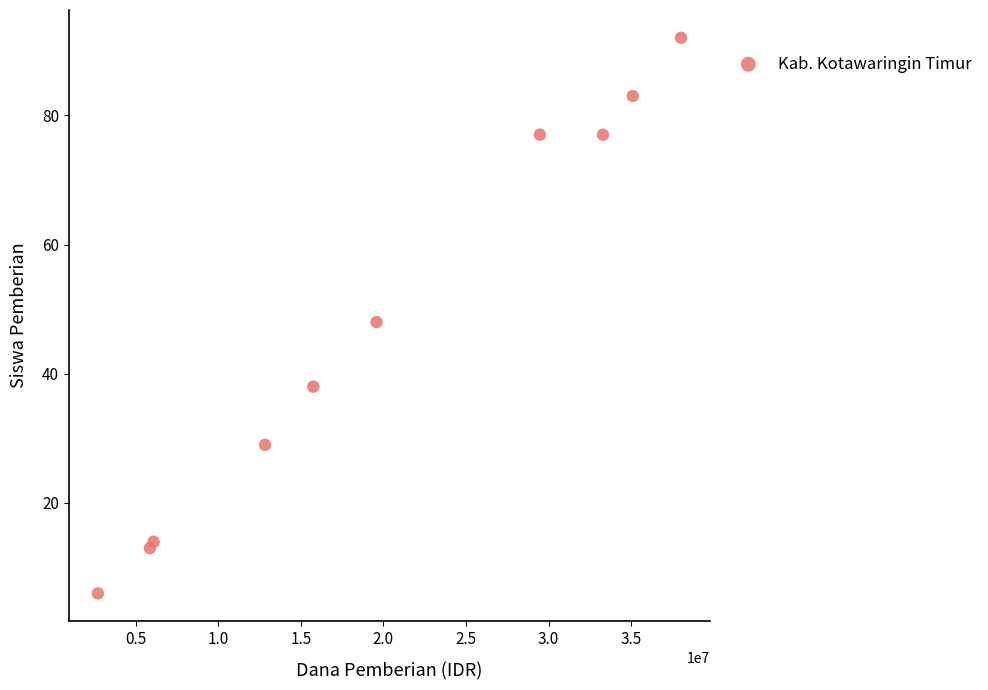

What Y value in the scatter plot is closest to 49?

48